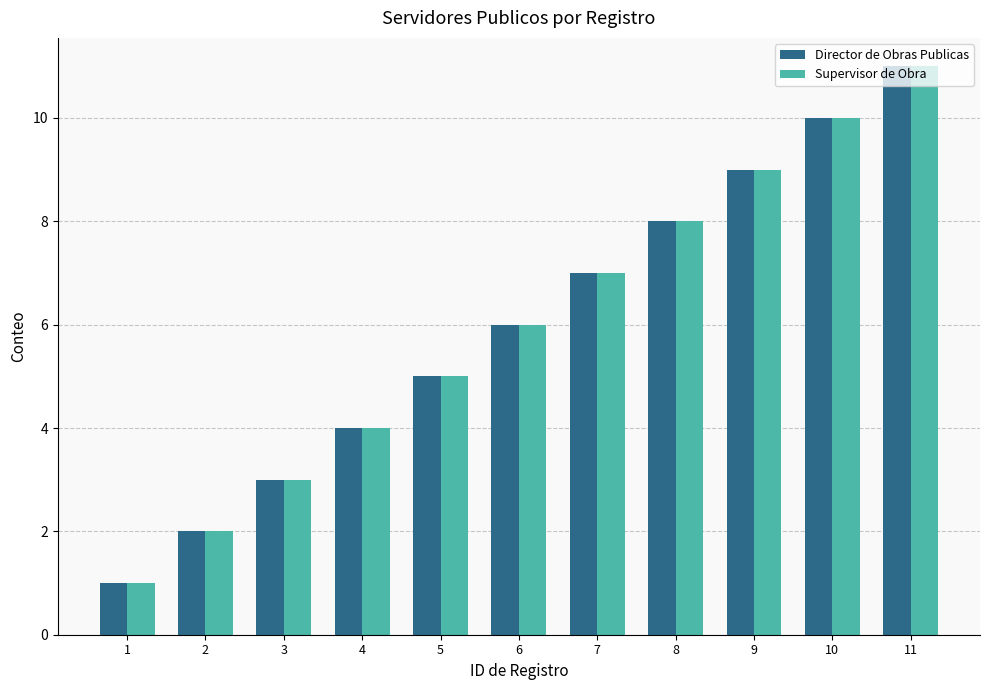

What is the sum of the Director de Obras Publicas values at 5 and 3?

8